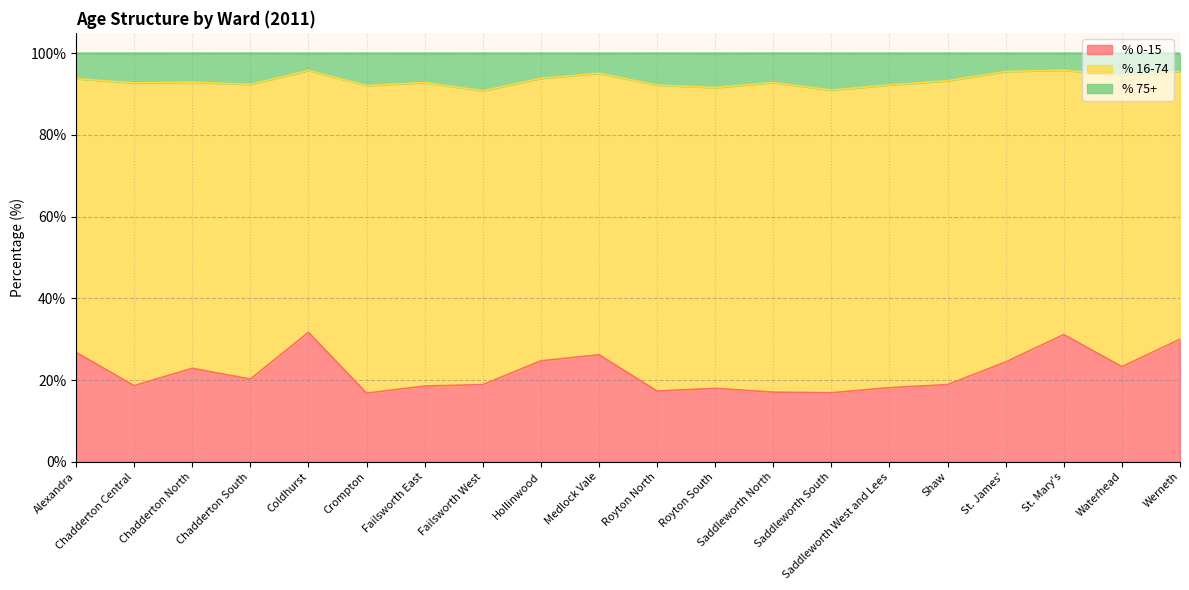

Count the number of categories in the chart.

20